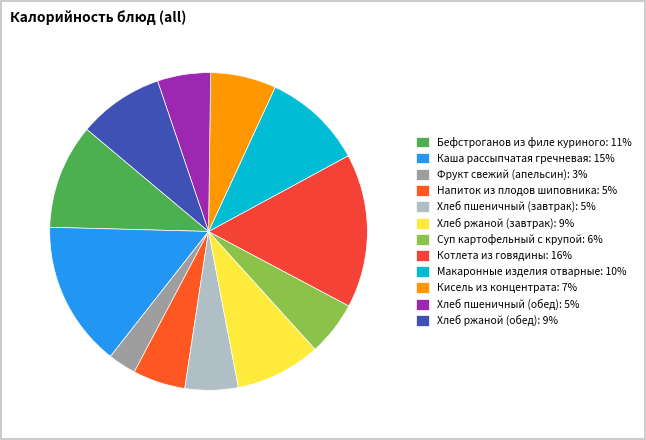

Does Хлеб ржаной (завтрак) represent more than half of the total?

No